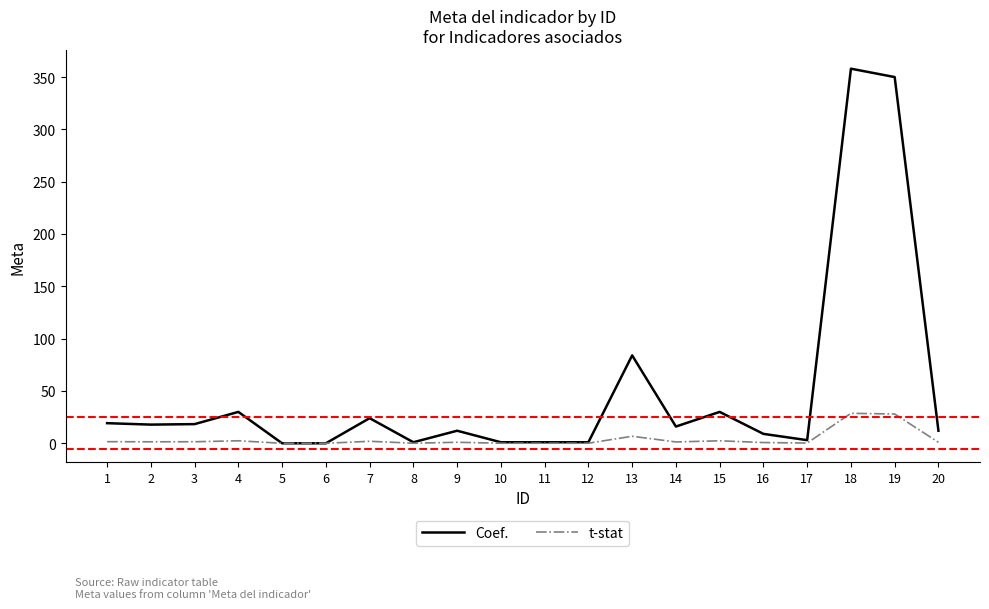

How many lines are shown in the chart?

2